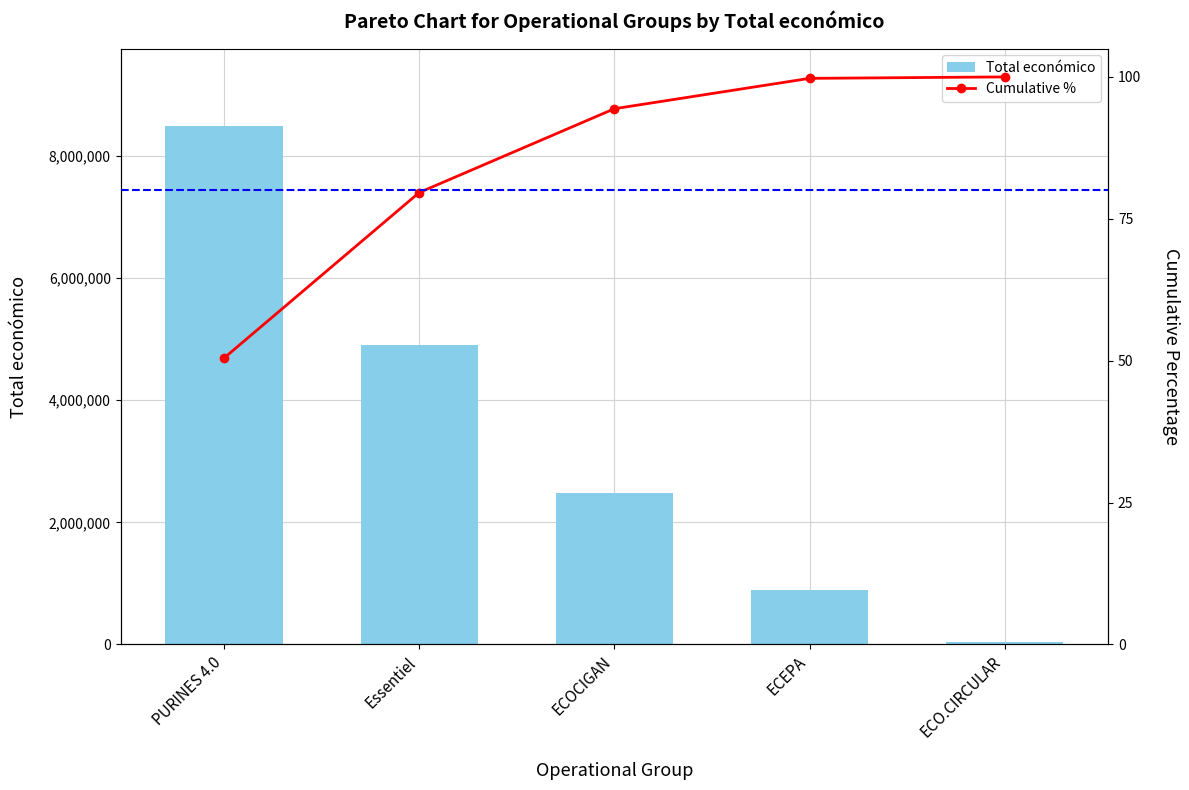

Which series has the largest total across all categories?

Total económico